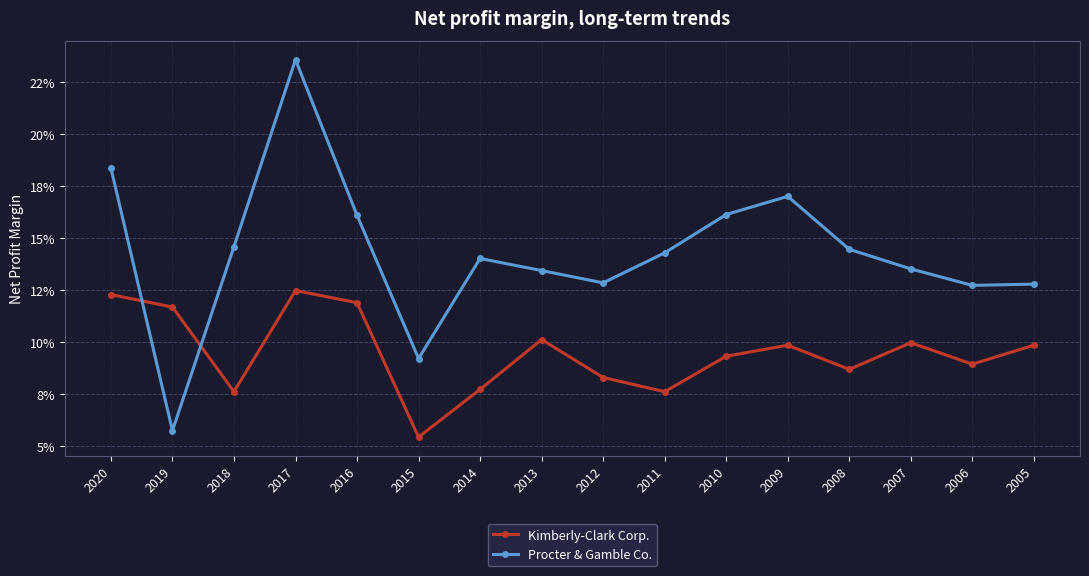

What is the minimum value shown in the chart?

0.1